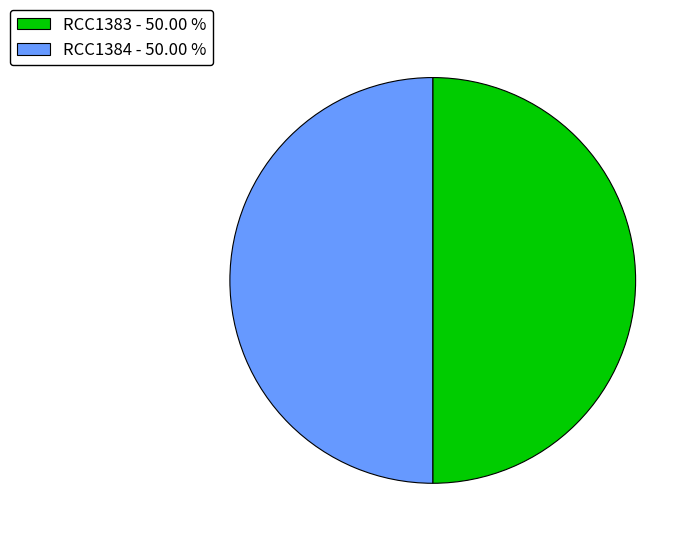

Approximately how many times larger is the value at RCC1383 - 50.00 % compared to RCC1384 - 50.00 %?

1.0